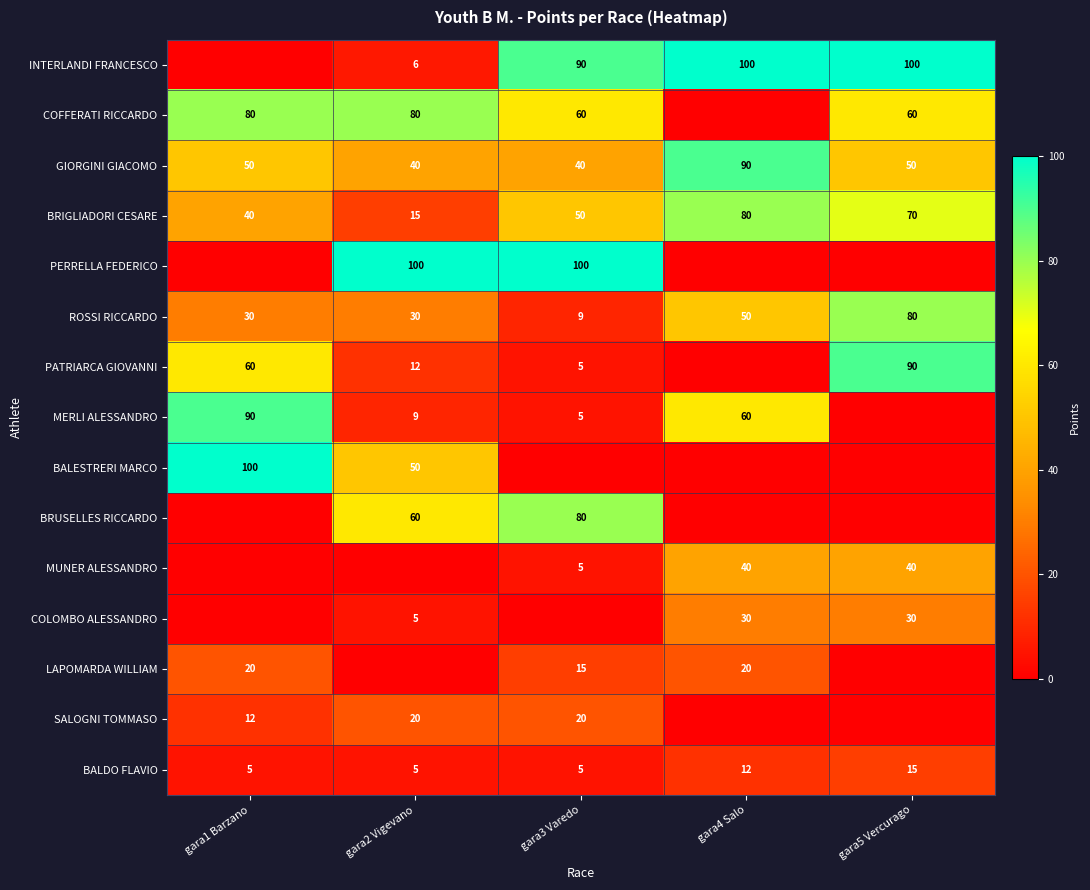

List the series in order of their peak value, lowest first.

BALDO FLAVIO, LAPOMARDA WILLIAM, SALOGNI TOMMASO, COLOMBO ALESSANDRO, MUNER ALESSANDRO, COFFERATI RICCARDO, BRIGLIADORI CESARE, ROSSI RICCARDO, BRUSELLES RICCARDO, GIORGINI GIACOMO, PATRIARCA GIOVANNI, MERLI ALESSANDRO, INTERLANDI FRANCESCO, PERRELLA FEDERICO, BALESTRERI MARCO